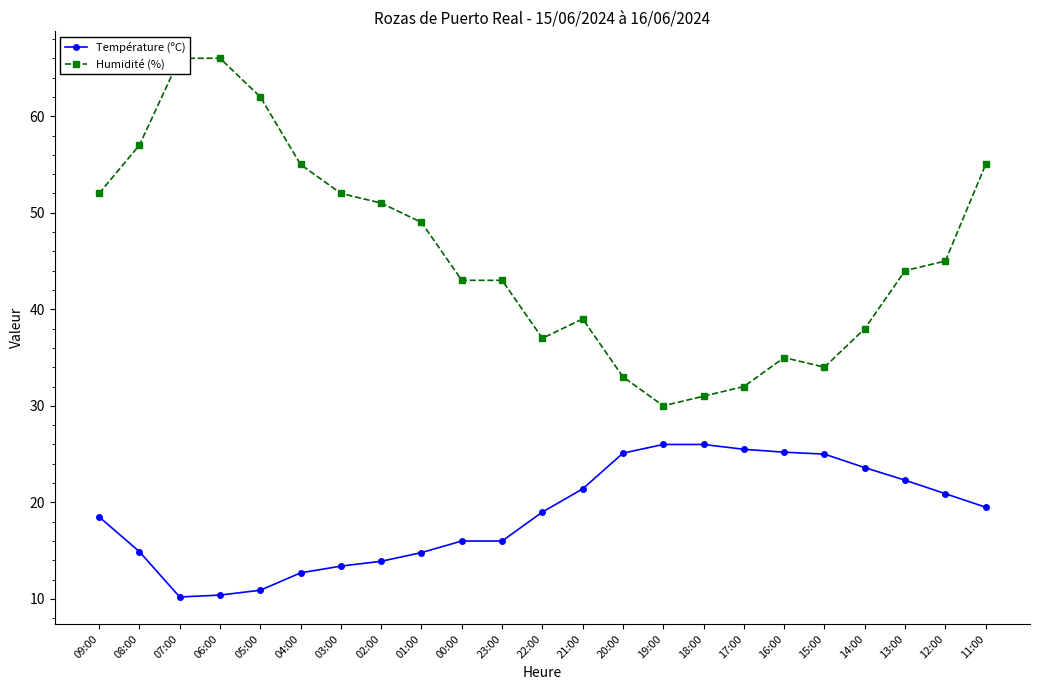

What is the difference between the highest and lowest values at 09:00?

33.5